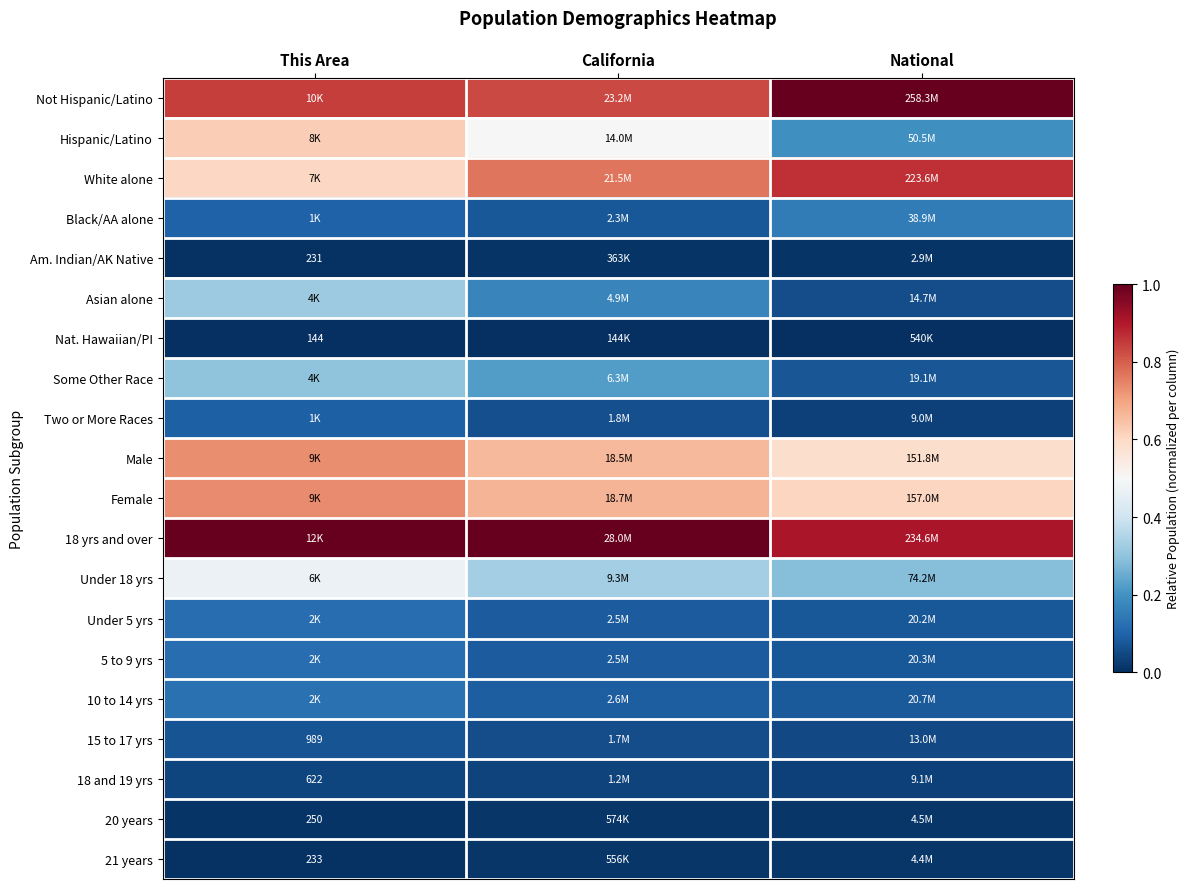

What is the approximate value of Hispanic/Latino at National?

0.2